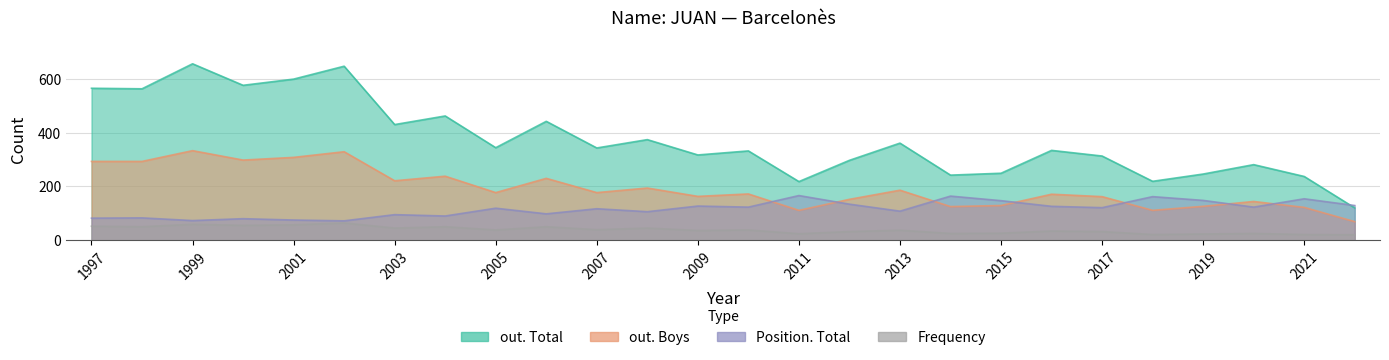

What is the sum of the out. Boys values at 2007 and 2002?

506